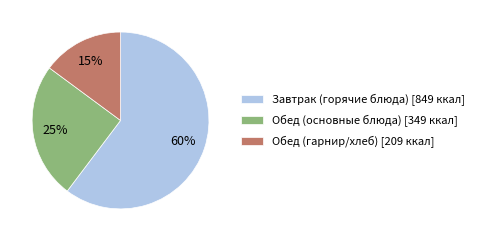

To the nearest percent, what portion does Завтрак (горячие блюда) [849 ккал] represent?

60%